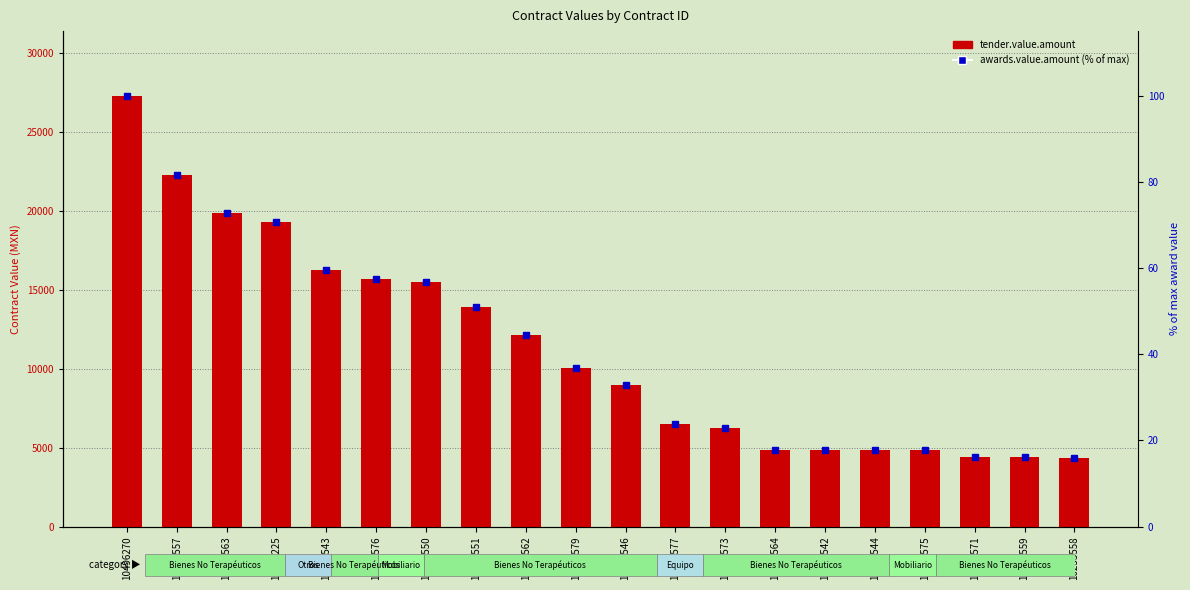

What is the approximate value of tender.value.amount at 10233575?

4830.0